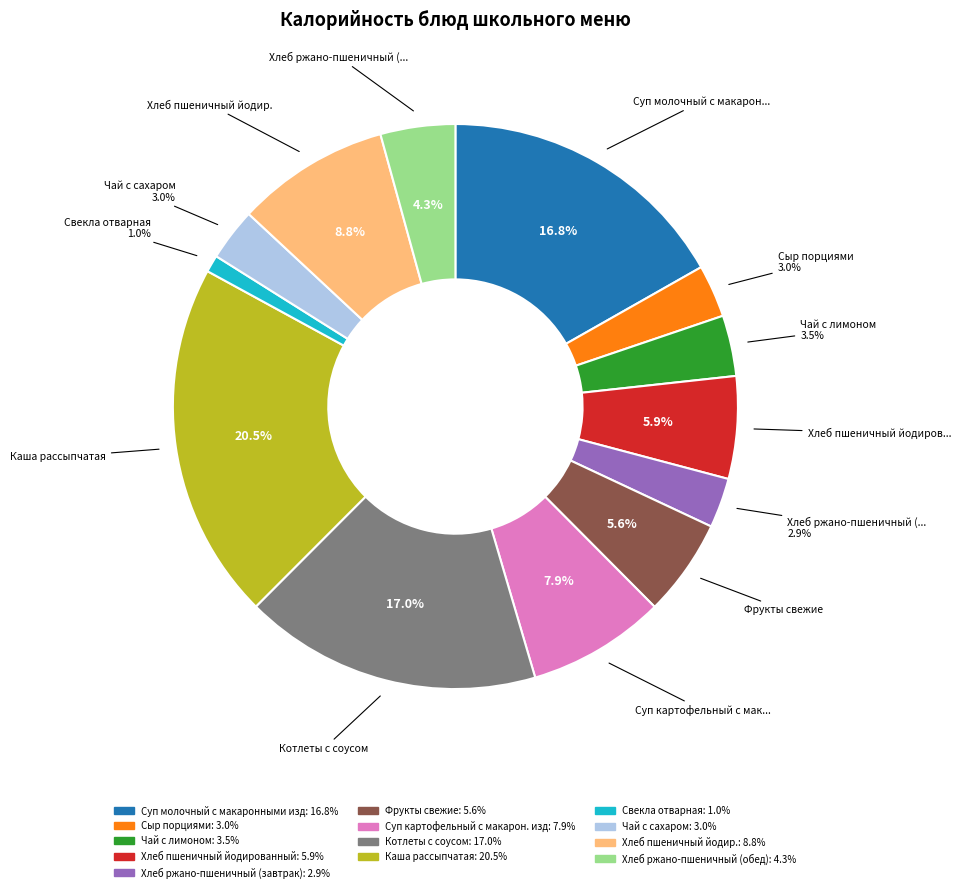

To the nearest percent, what percentage of the pie is Хлеб ржано-пшеничный (завтрак)?

3%